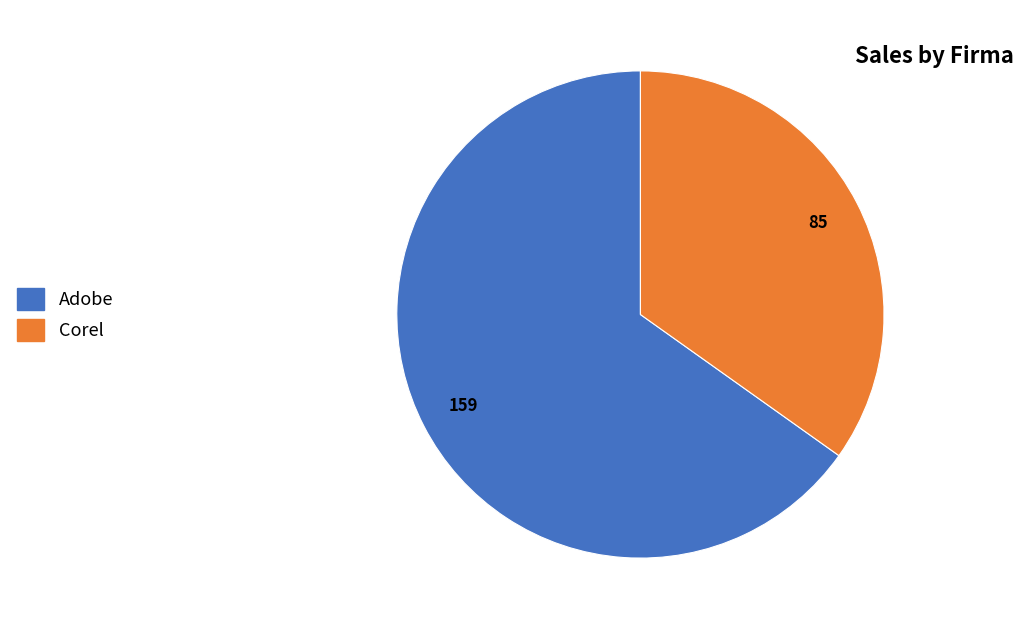

The Corel slice represents 22% of the pie. True or false?

False